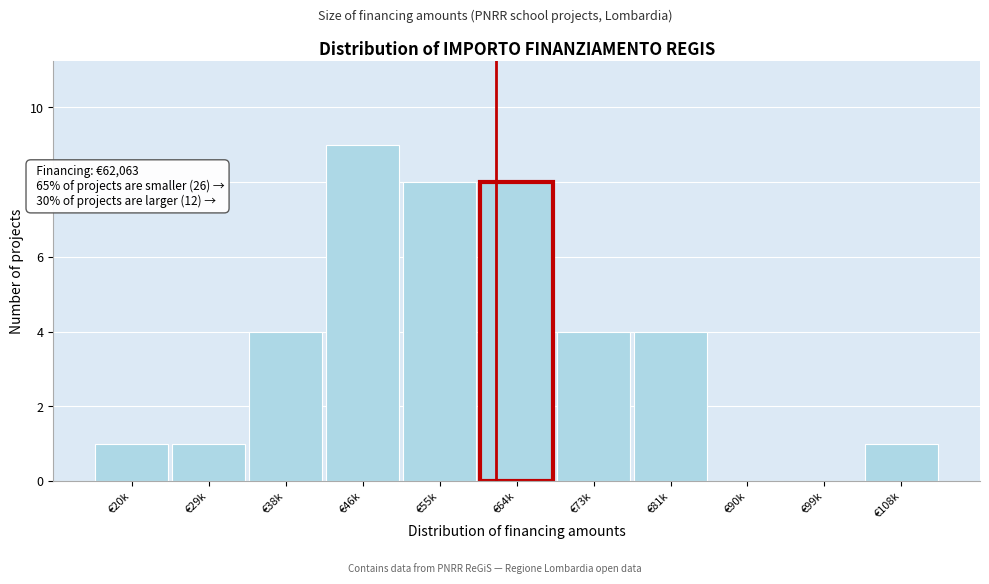

Reading right to left, list all the values displayed in this chart.

€108k=1	€99k=0	€90k=0	€81k=4	€73k=4	€64k=8	€55k=8	€46k=9	€38k=4	€29k=1	€20k=1